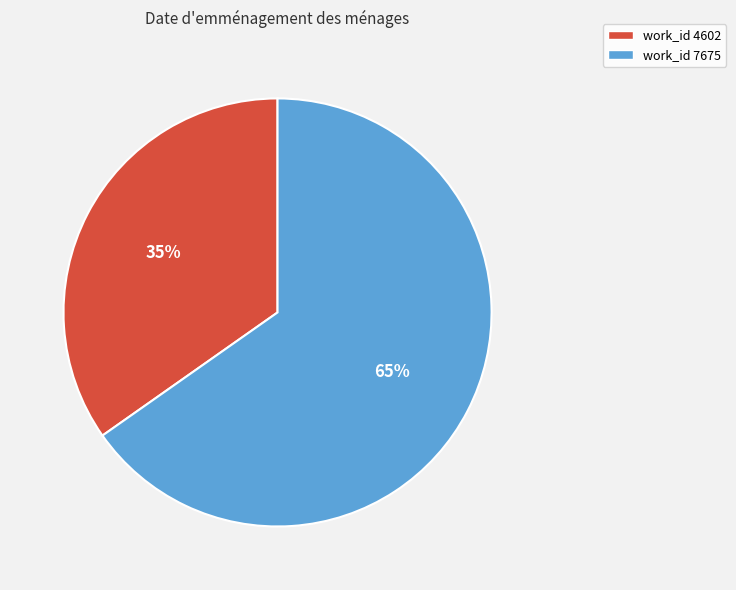

To the nearest percent, what is the average slice percentage?

50%